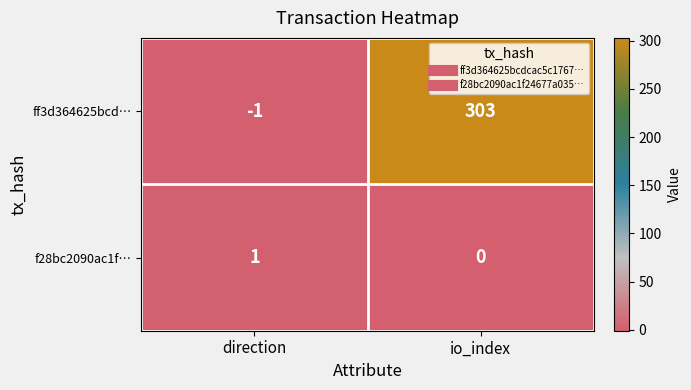

Where is f28bc2090ac1f… nearest to the value 0?

io_index